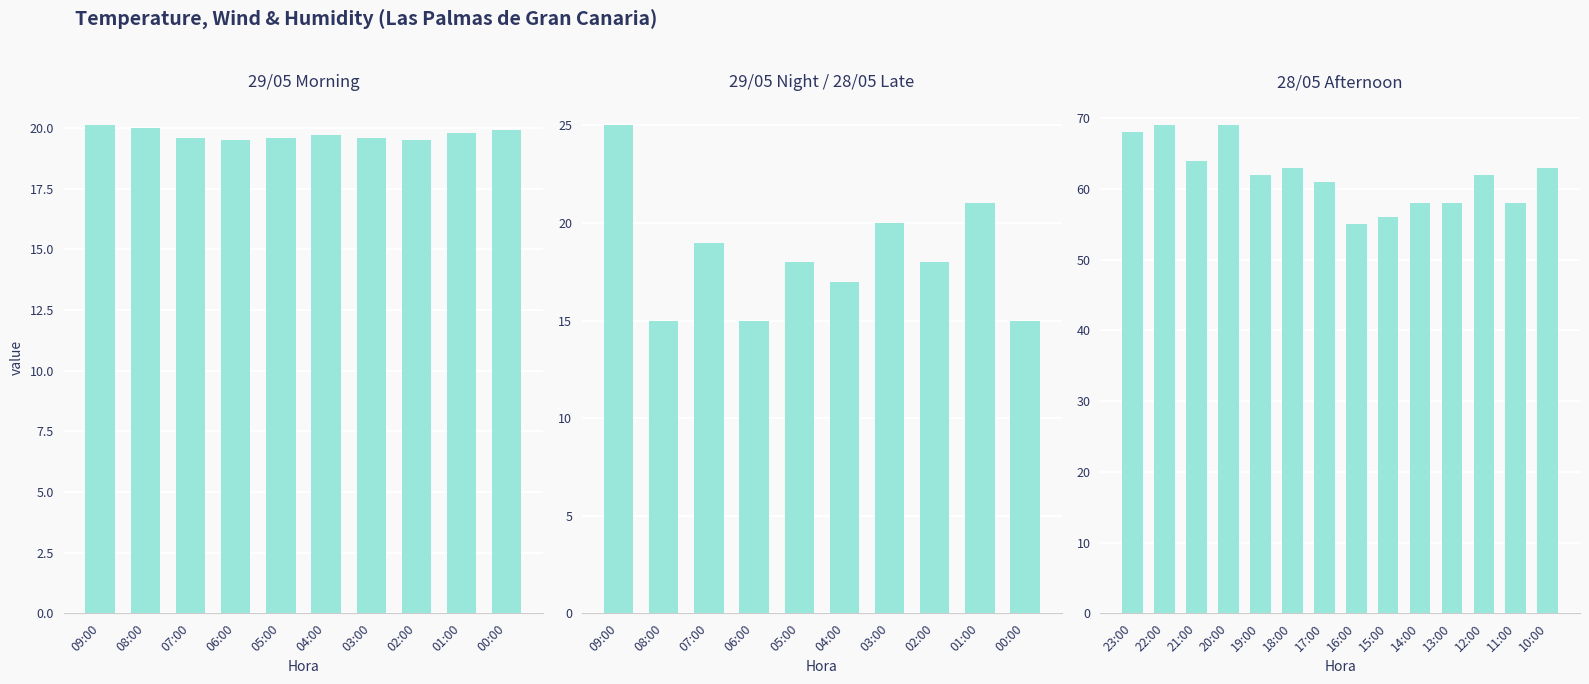

True or false: Velocitat del vent (km/h) has a value of 5.8 at 07:00.

False